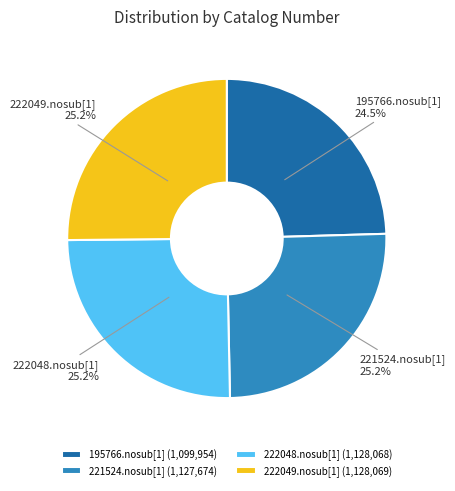

Which slice is the smallest?

195766.nosub[1]